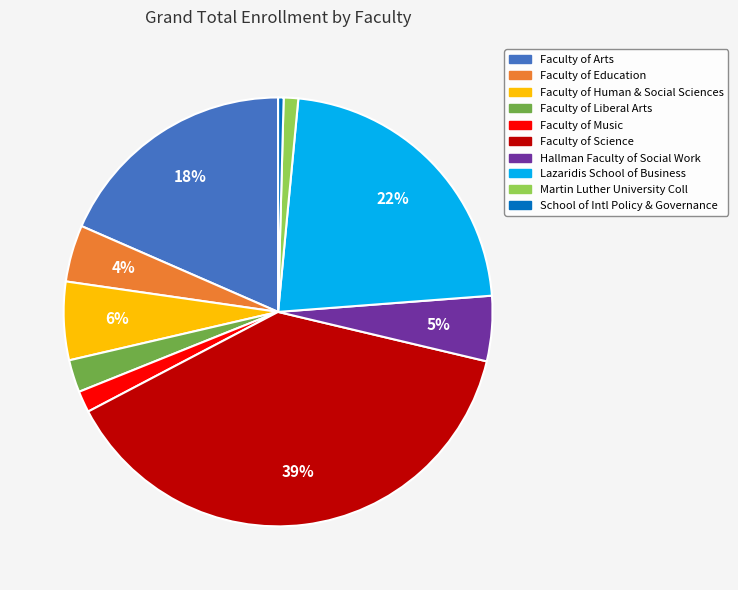

Does Faculty of Liberal Arts account for over 50% of the chart?

No